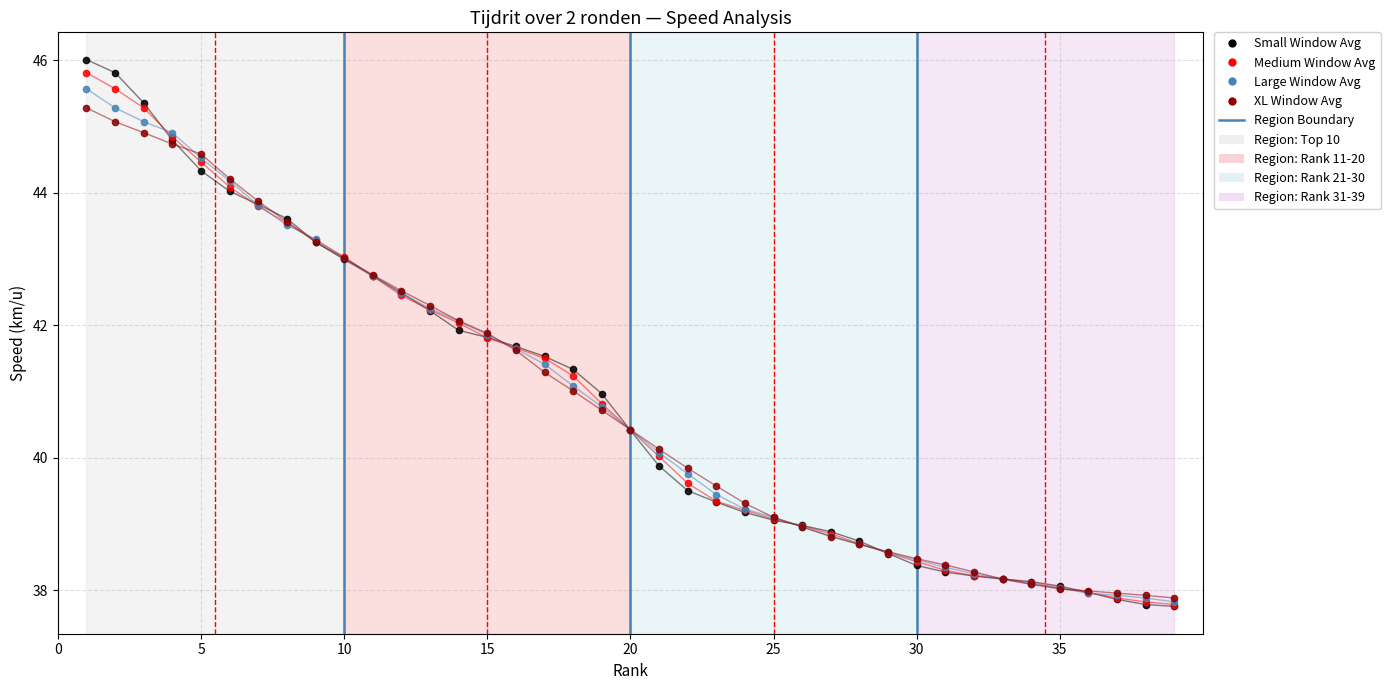

What is the value of the XL Window Avg point at the 20th from the left?

40.4